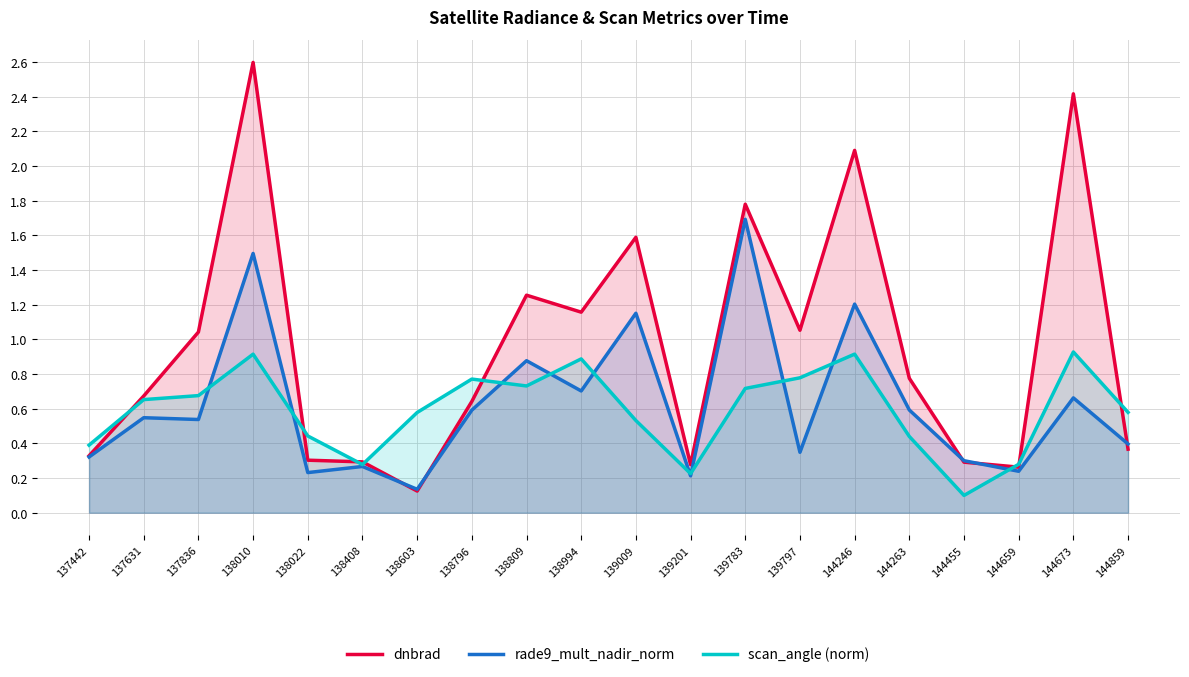

What is the value of the rade9_mult_nadir_norm point at the 19th from the left?

0.7